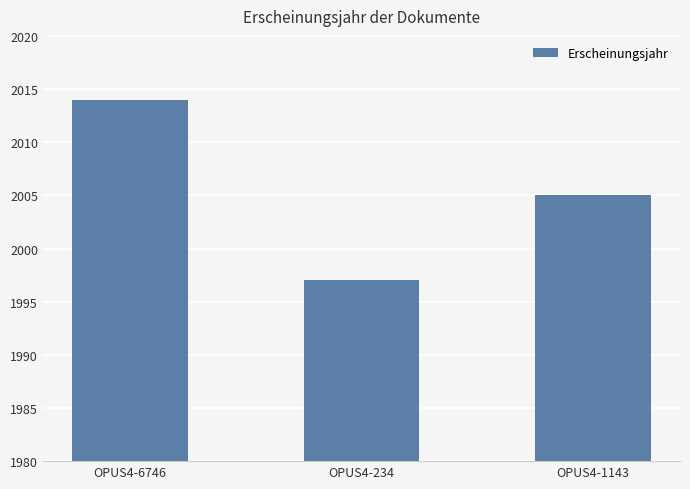

Reading right to left, what are all the values shown in this chart?

OPUS4-1143=2005	OPUS4-234=1997	OPUS4-6746=2014